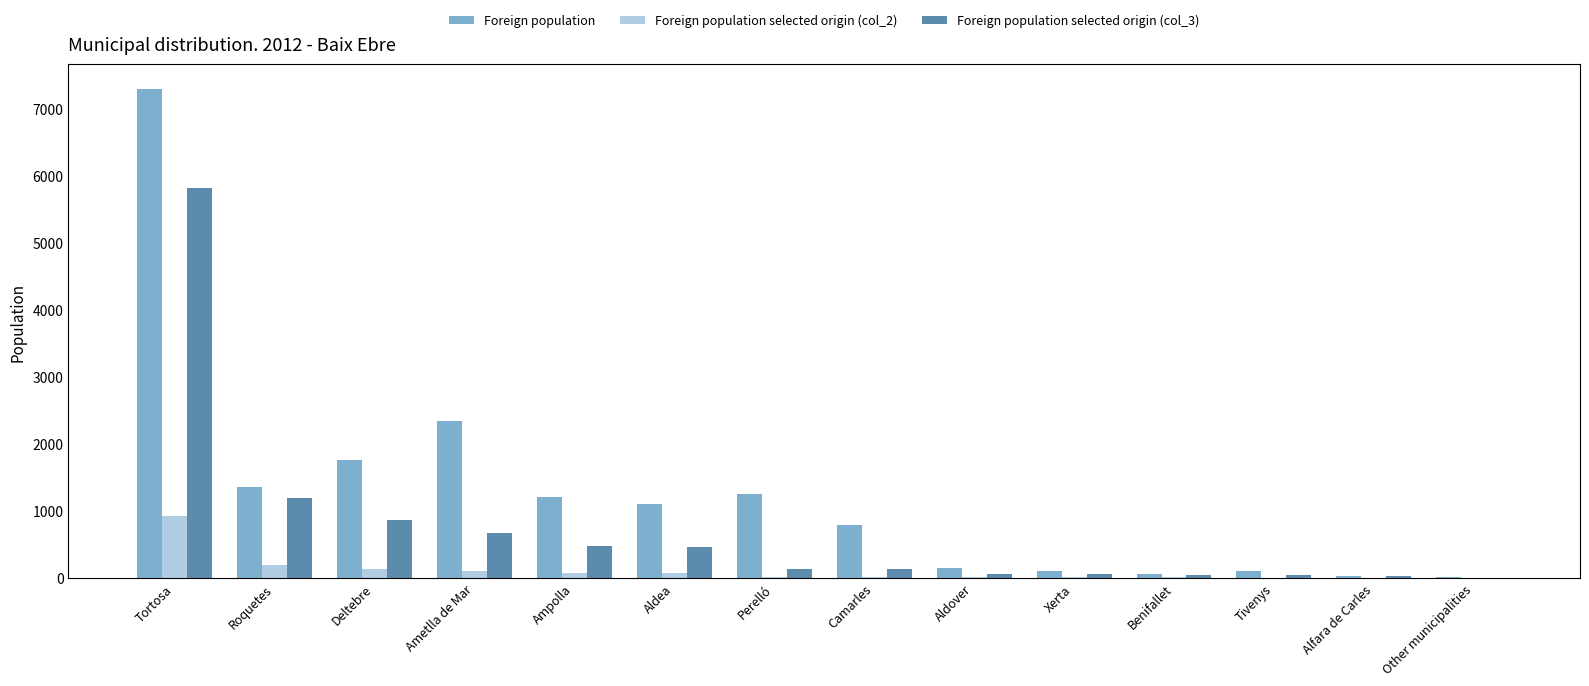

What are all the series names shown in the legend?

Foreign population, Foreign population selected origin (col_2), Foreign population selected origin (col_3)